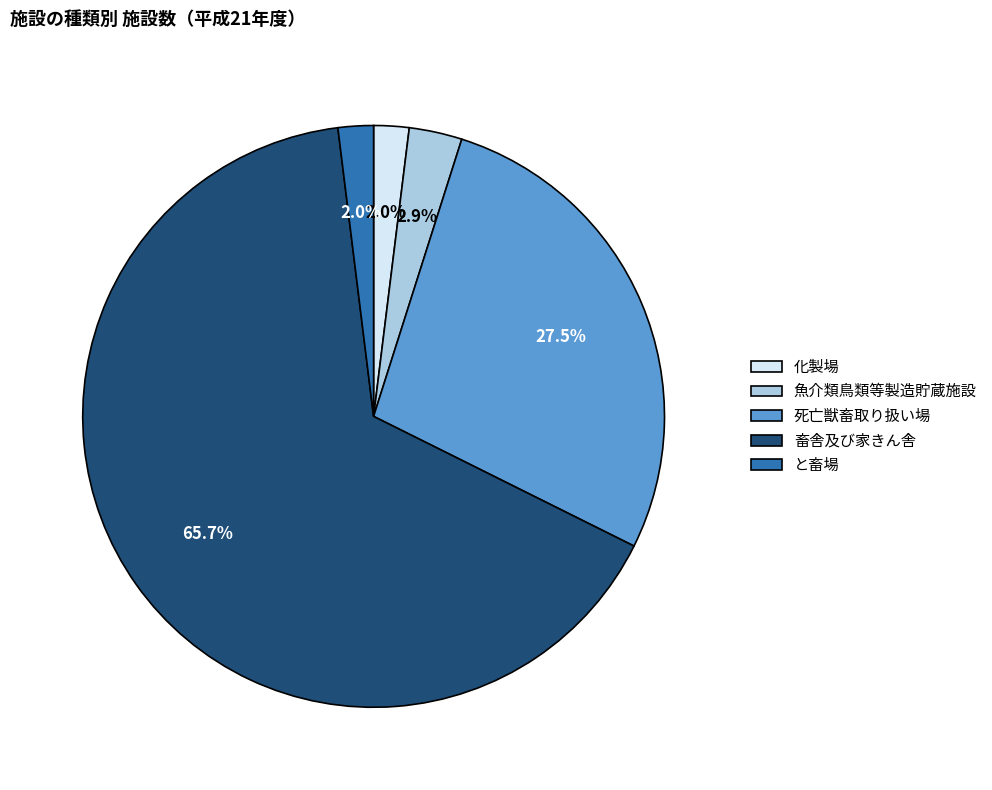

Which category has the biggest portion of the pie?

畜舎及び家きん舎